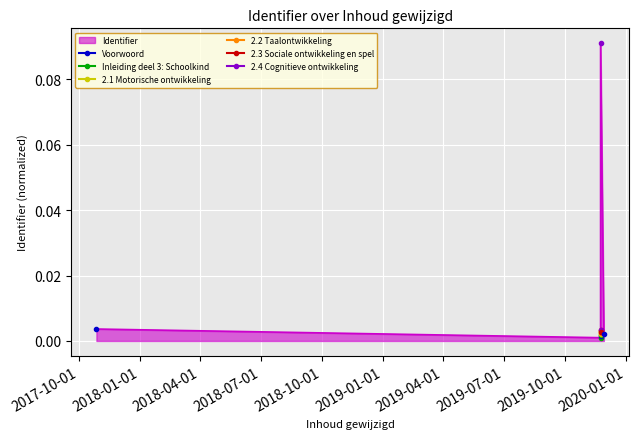

What is the difference between the maximum and minimum values?

0.1